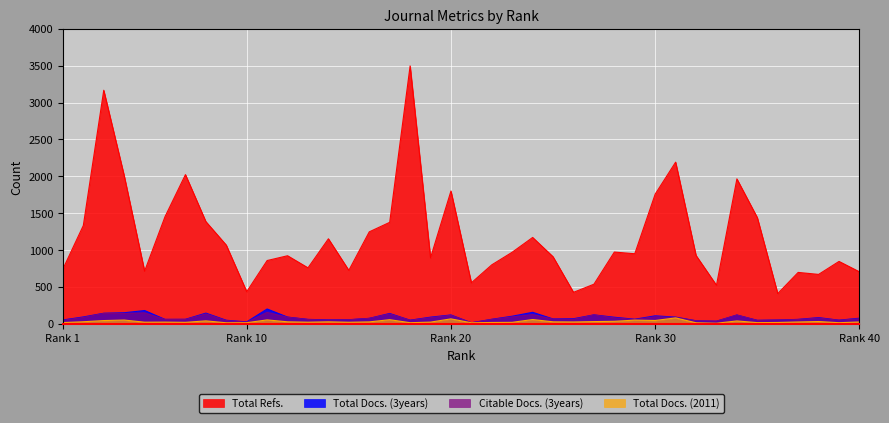

How many lines are shown in the chart?

4